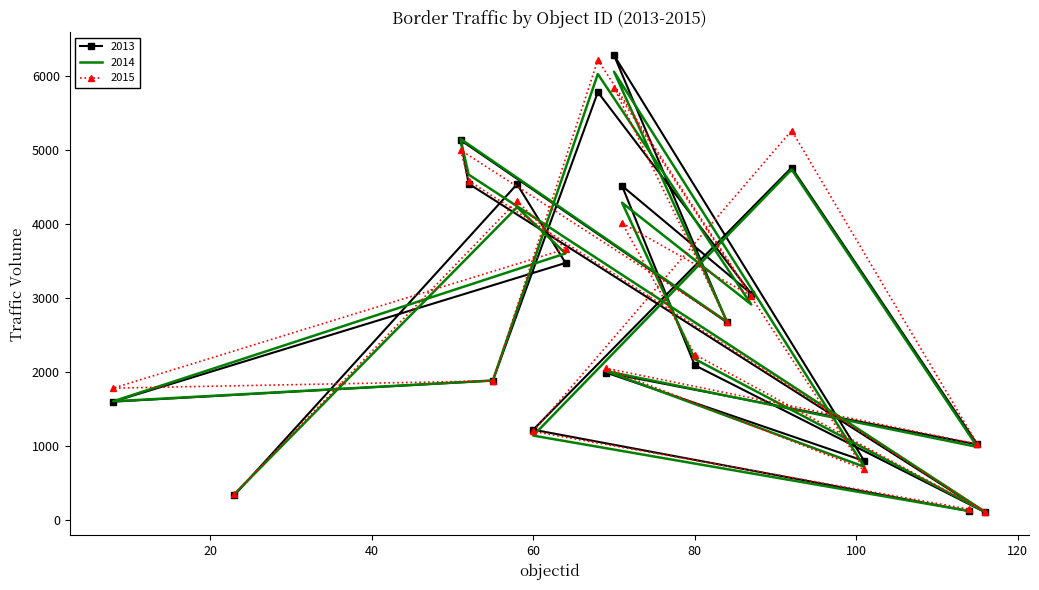

True or false: 2014 has a value of 5151 at 51.

True